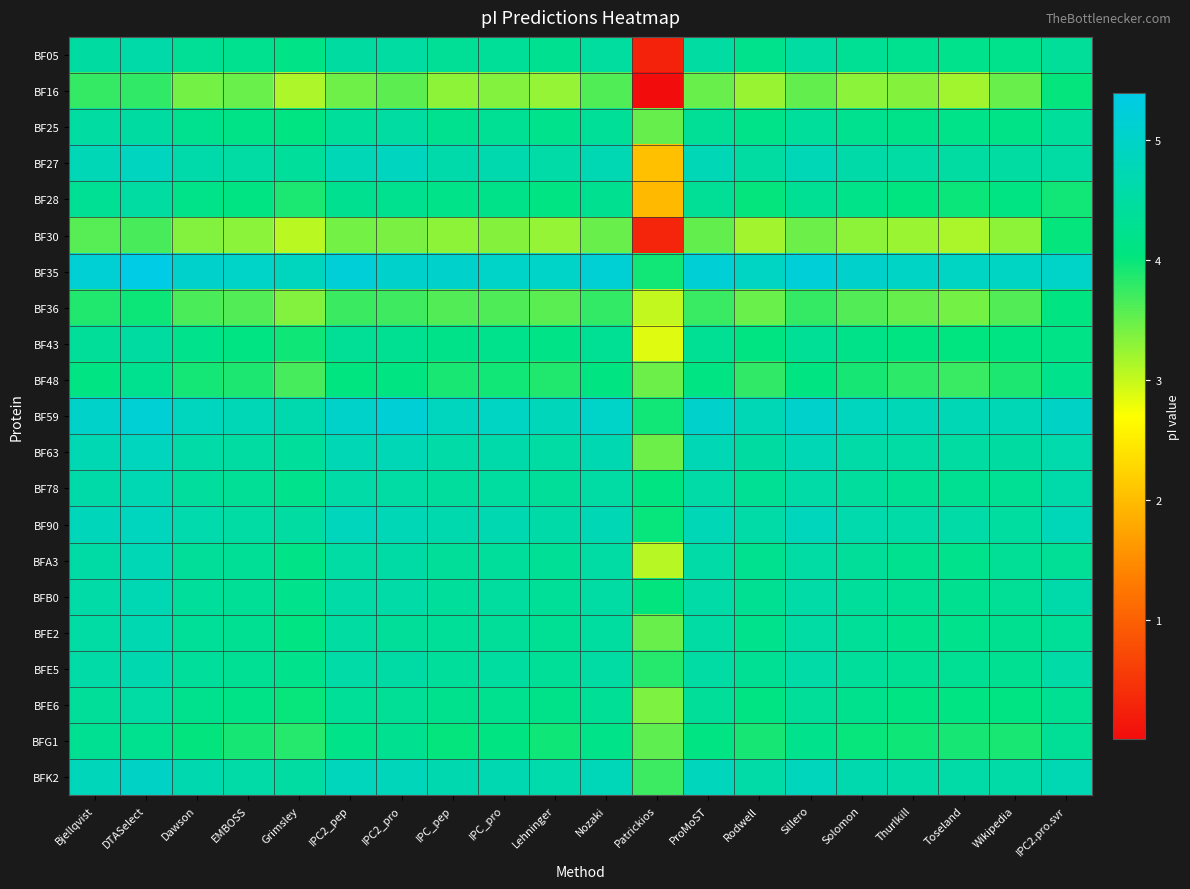

At which category is the sum across all series the highest?

DTASelect